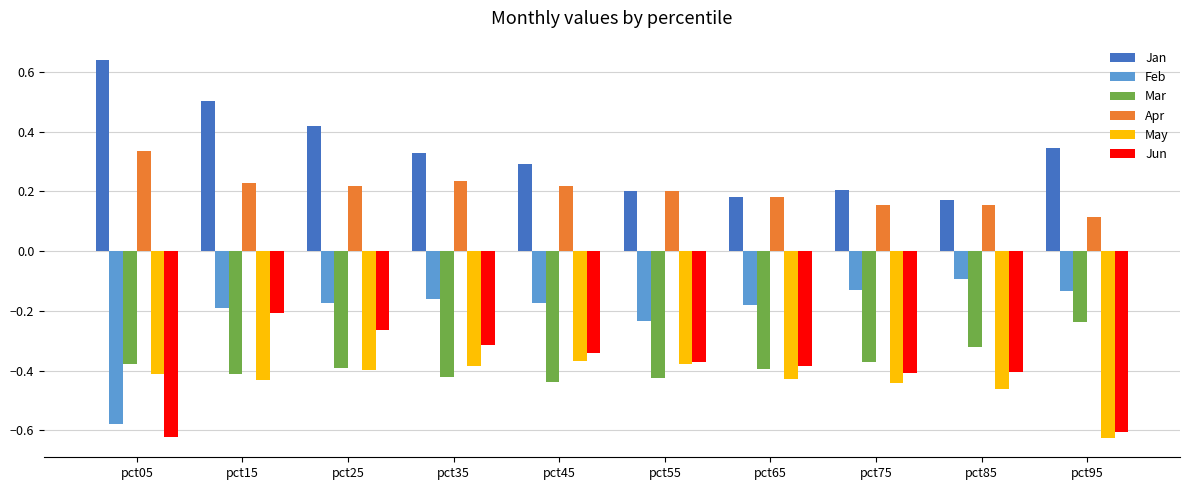

True or false: Jan has a value of 0.5 at pct35.

False